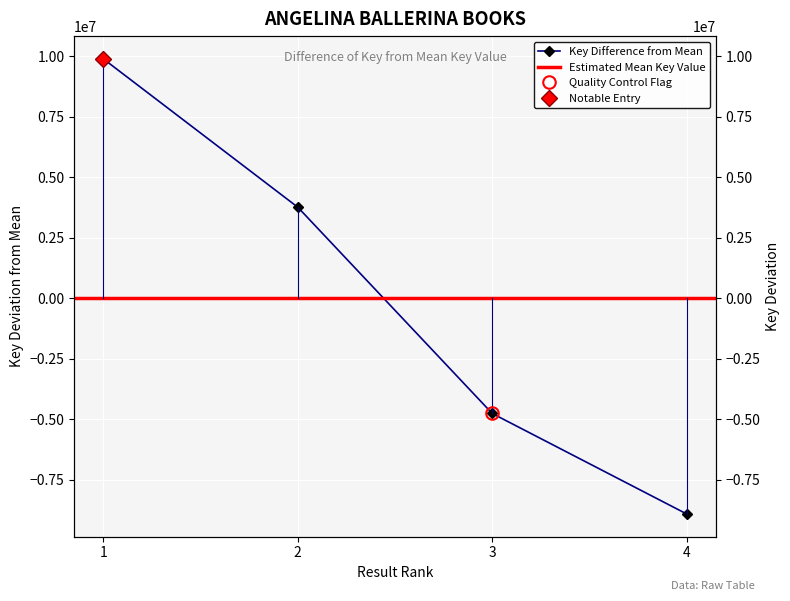

How many values exceed 3769603?

2